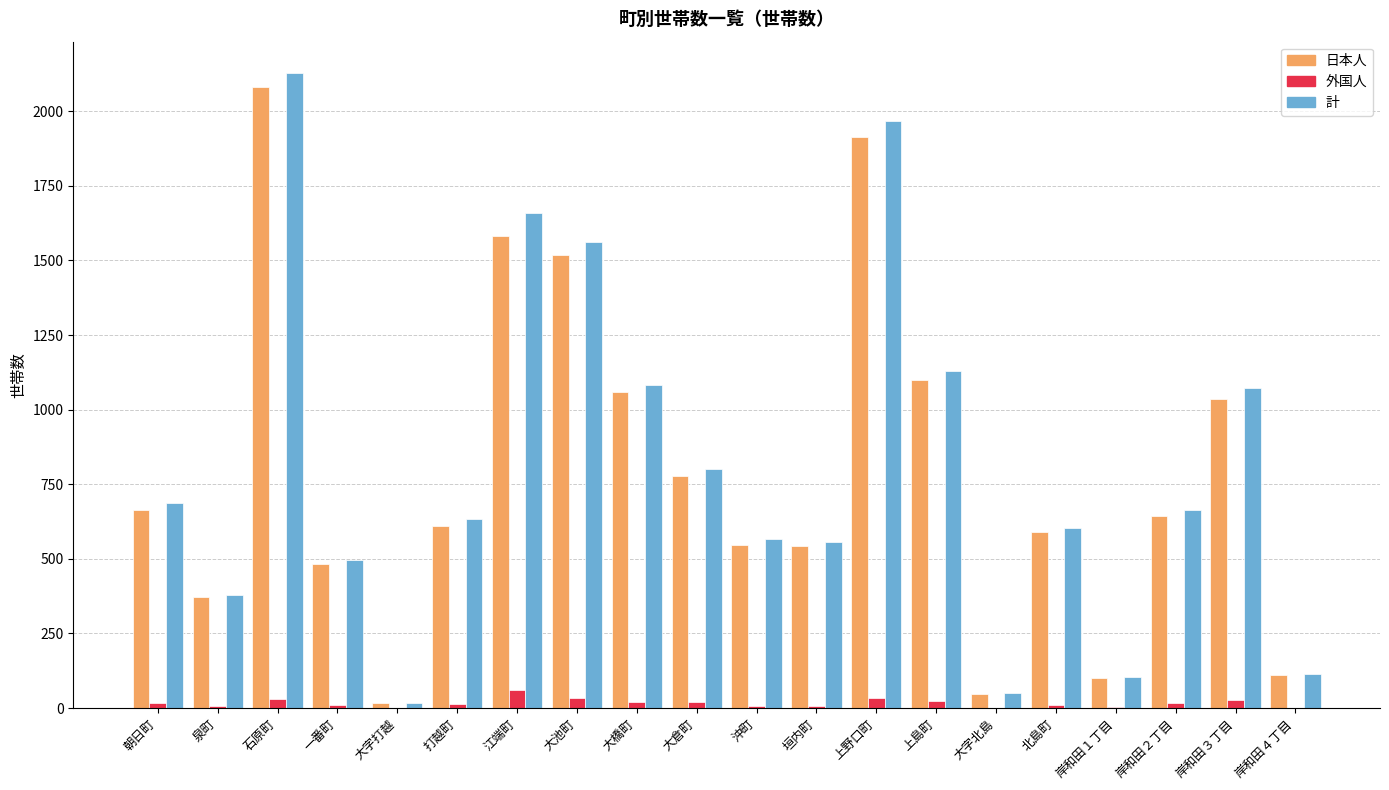

What is the greatest value displayed?

2127